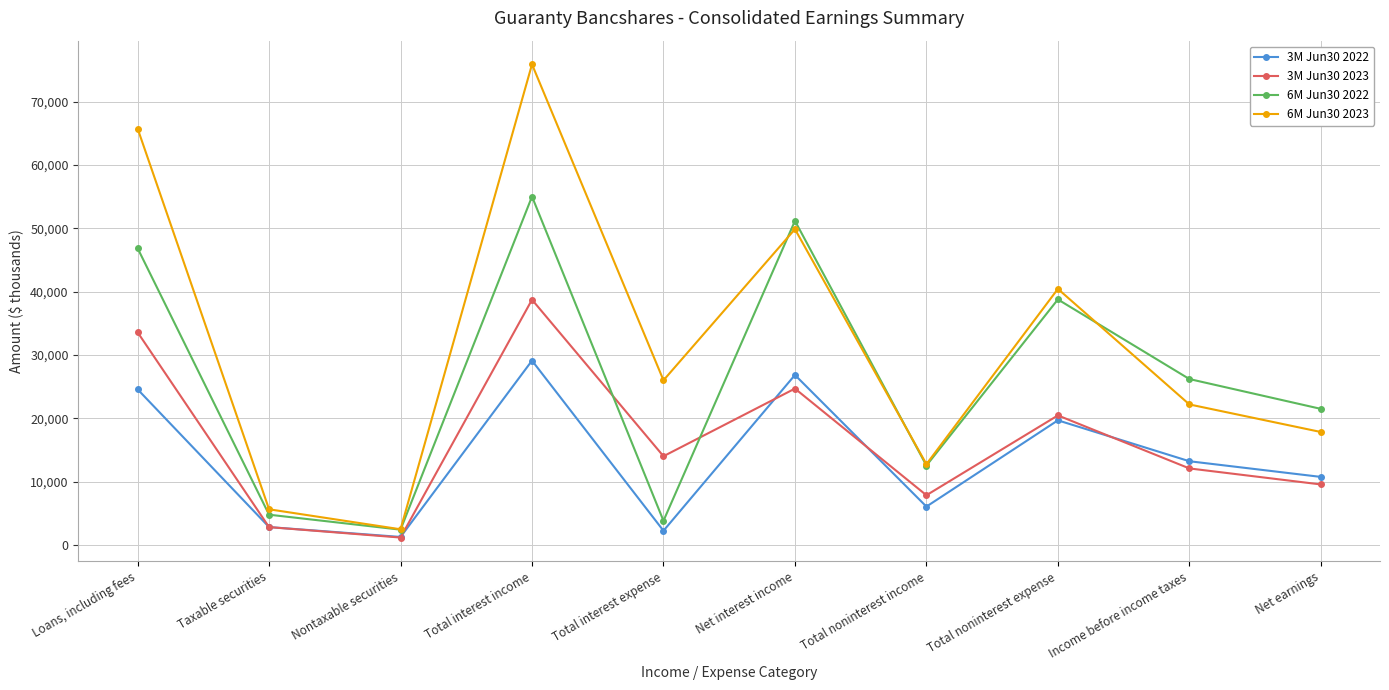

Rank the series by their average value, from lowest to highest.

3M Jun30 2022, 3M Jun30 2023, 6M Jun30 2022, 6M Jun30 2023